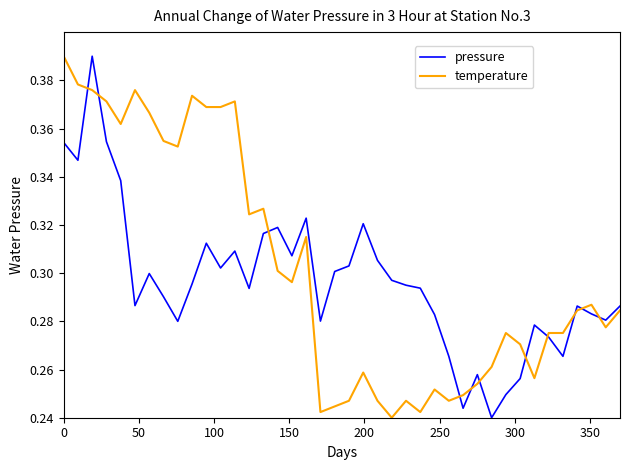

How many intersections are there between temperature and pressure?

11